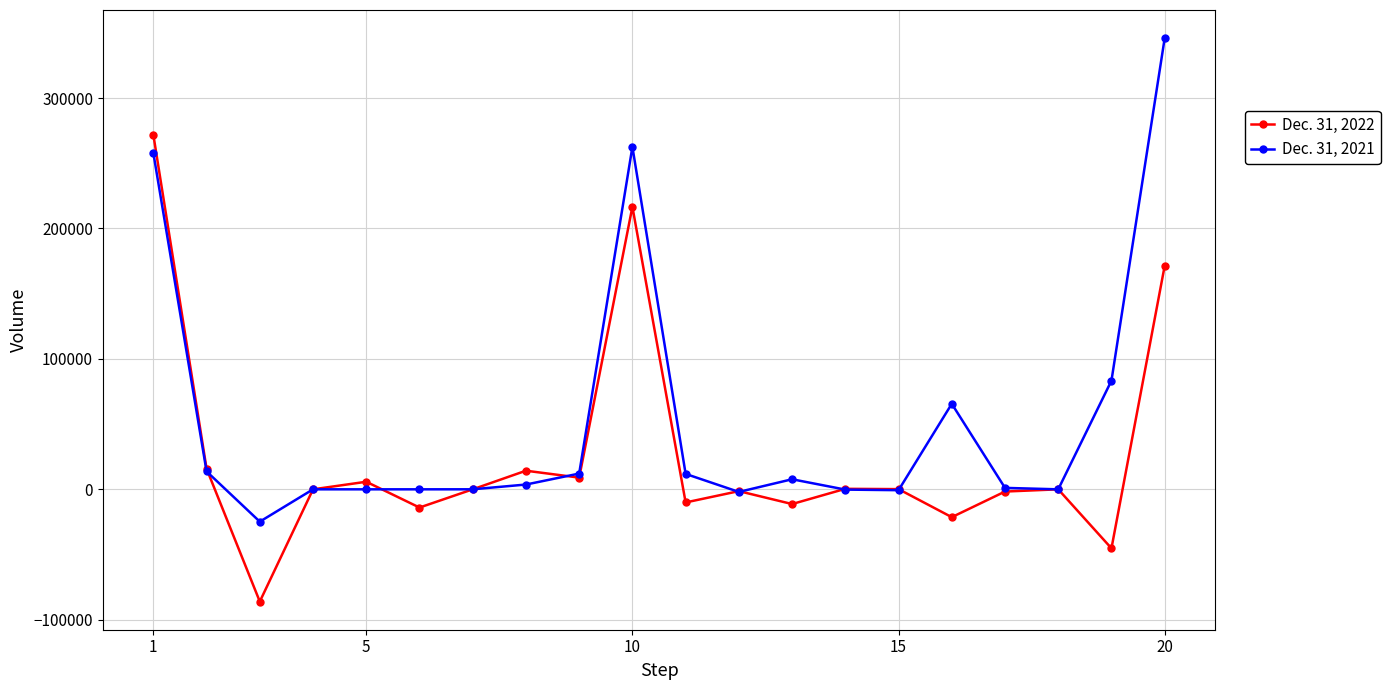

Rank the series by their maximum value, from lowest to highest.

Dec. 31, 2022, Dec. 31, 2021